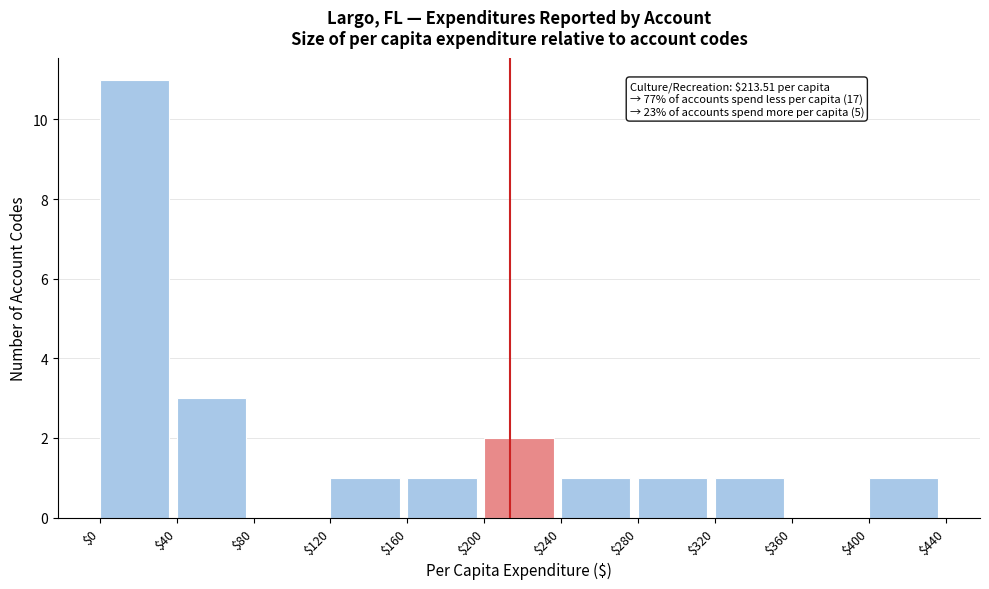

Which range on the x-axis has the tallest bar?

$0 to $40